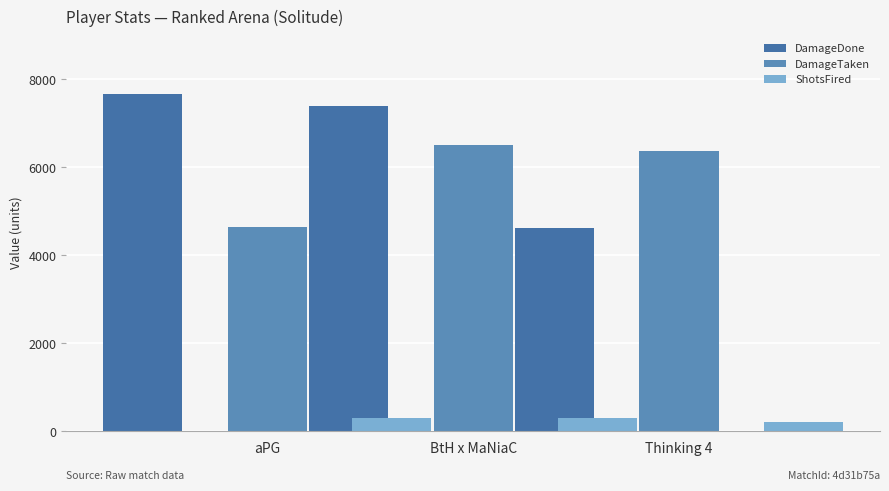

How many bars are there in total?

9